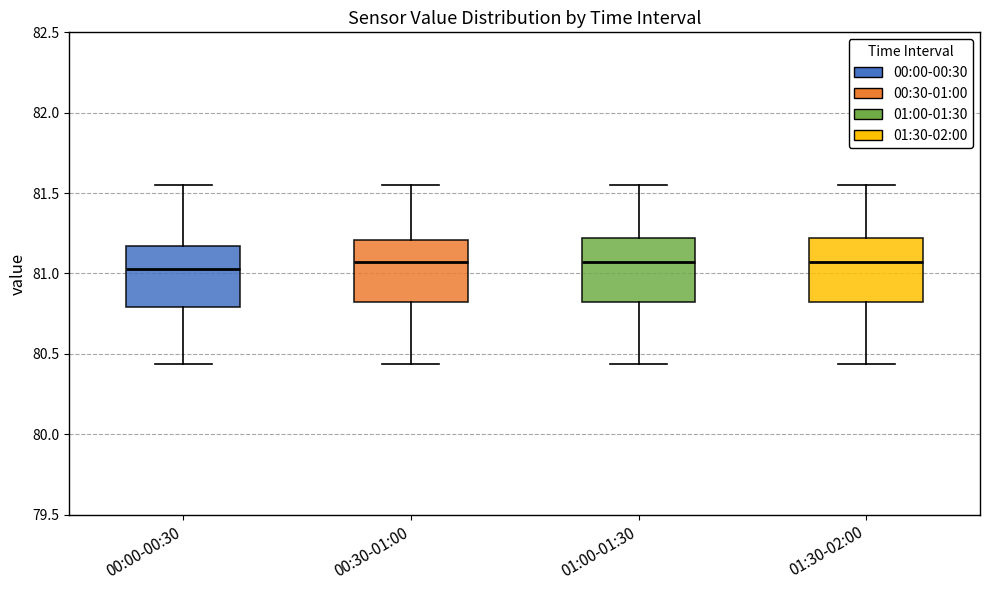

Reading left to right, read every box against the y-axis: the position of its median line, the range the box covers, and the ends of its whiskers. The values are not printed on the chart, so give them approximately, as read against the axis.

00:00-00:30: median 81.05, box 80.80 to 81.15, whiskers 80.45 to 81.55
00:30-01:00: median 81.05, box 80.80 to 81.20, whiskers 80.45 to 81.55
01:00-01:30: median 81.05, box 80.80 to 81.20, whiskers 80.45 to 81.55
01:30-02:00: median 81.05, box 80.80 to 81.20, whiskers 80.45 to 81.55